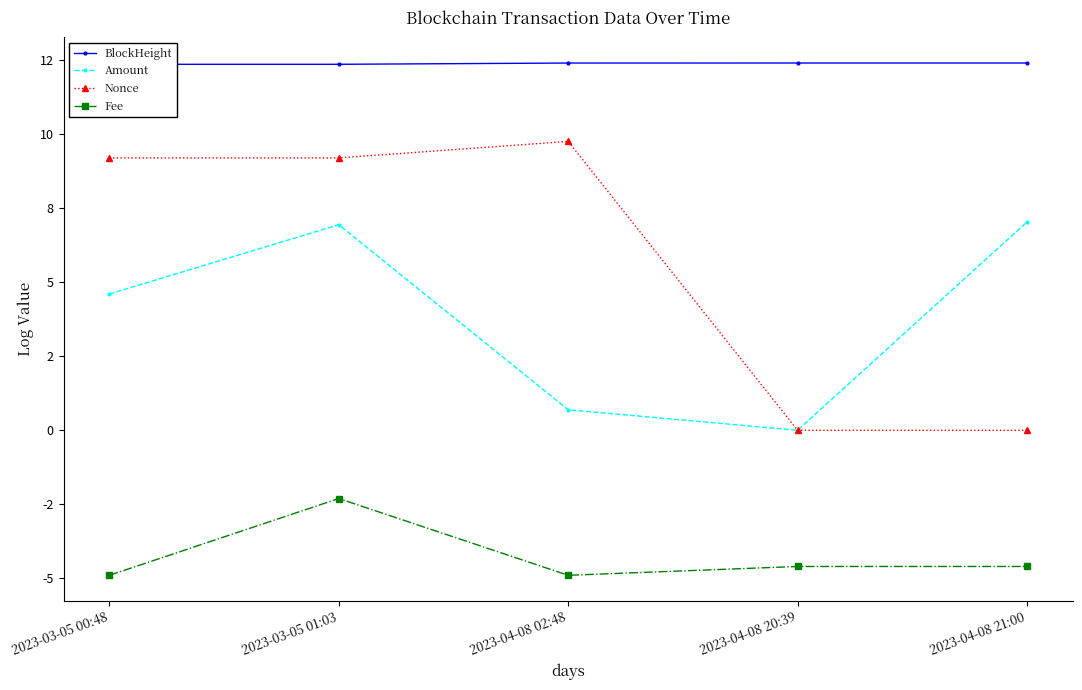

What is the total value across all series at 2023-04-08 20:39?

7.8